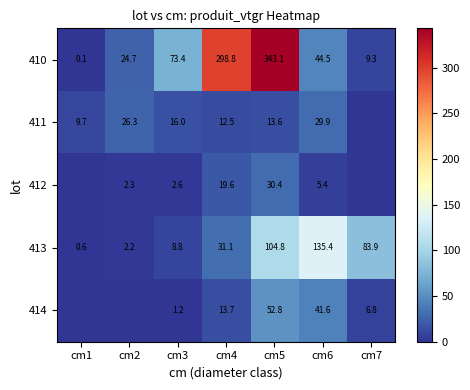

Where does the 413 series first go above 31?

cm4